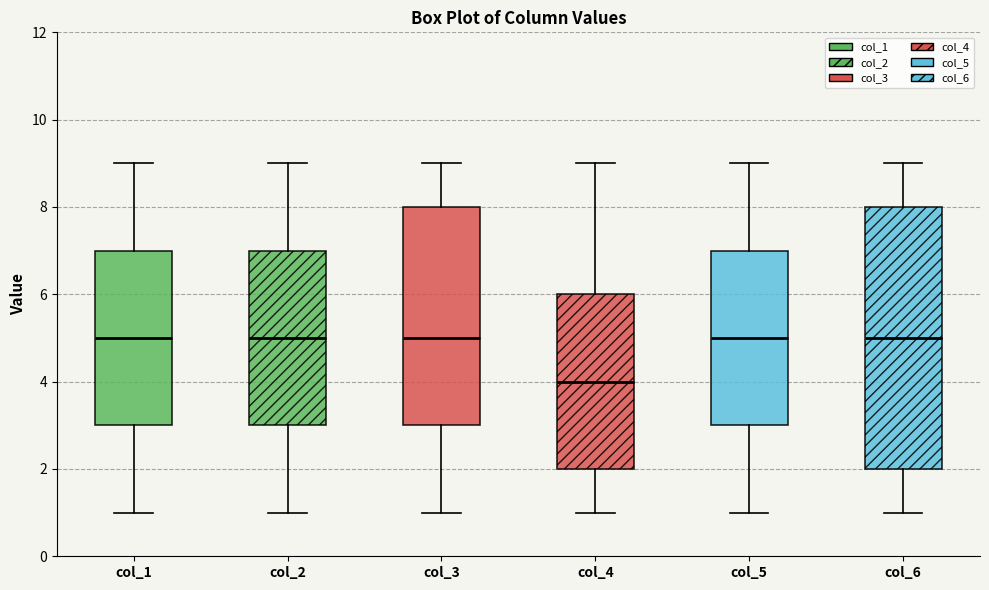

Comparing the boxes themselves (not the whiskers), which one is the tallest?

col_6